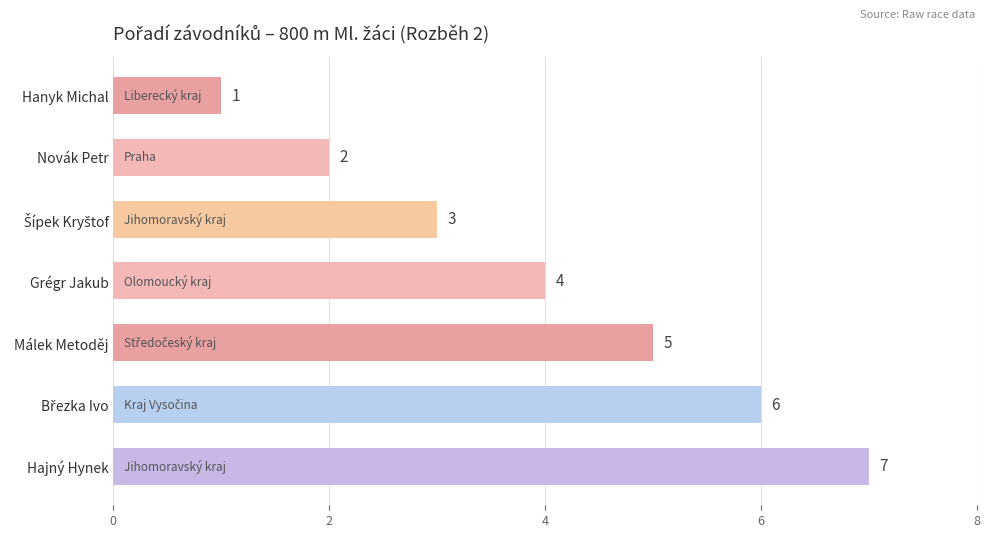

Does the chart contain stacked bars?

No